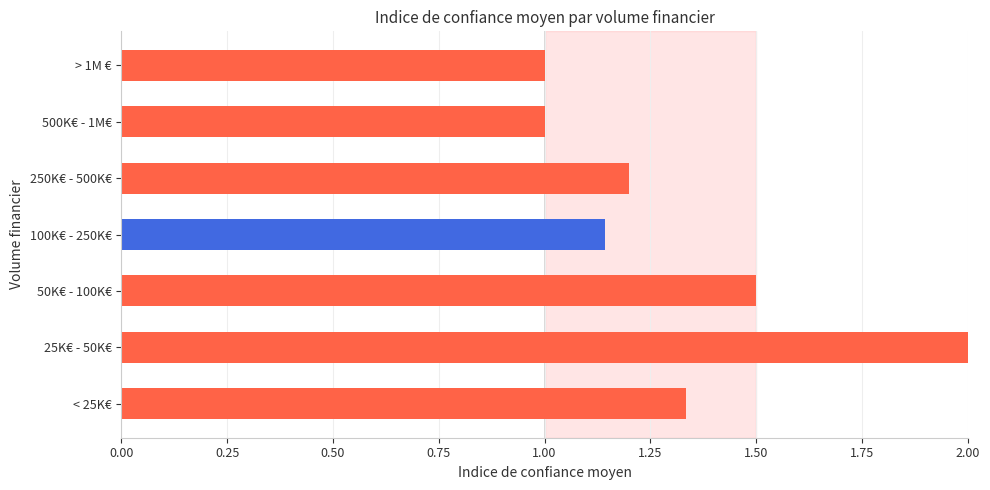

What is the change in value from < 25K€ to > 1M €?

-0.3